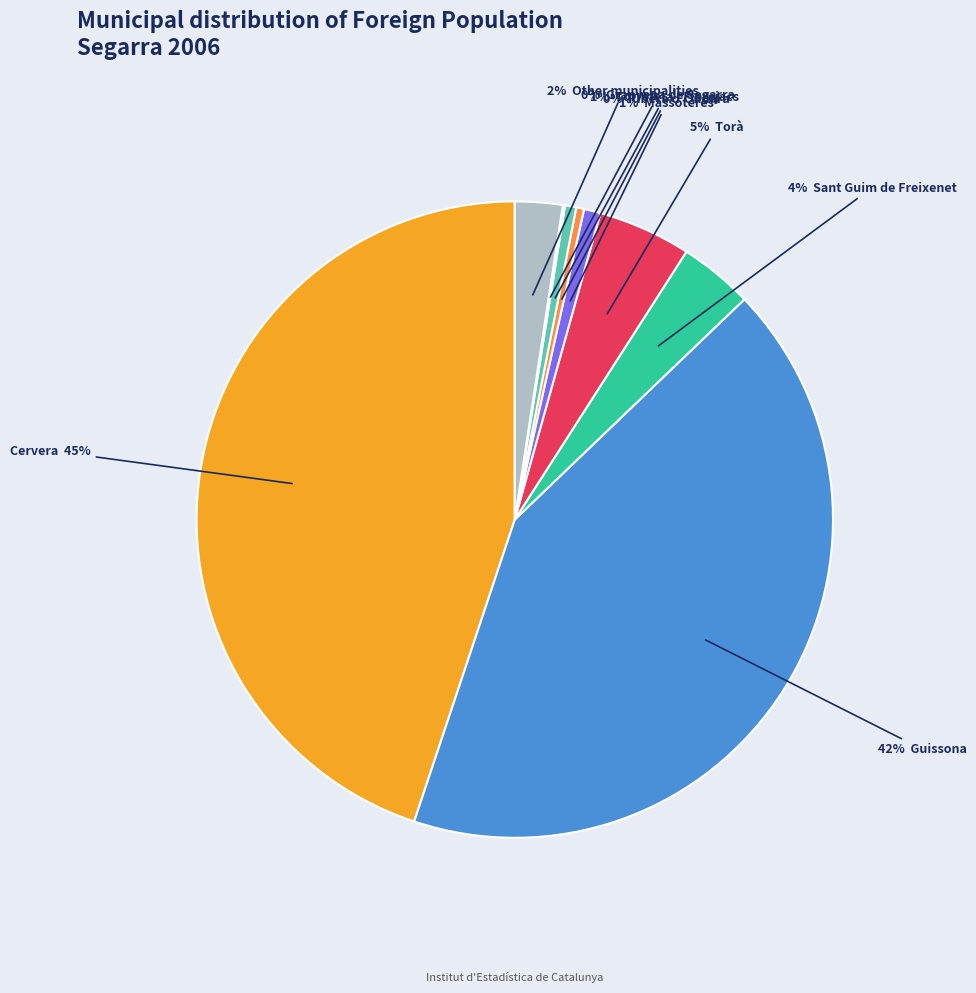

To the nearest percent, what is the average slice percentage?

11%